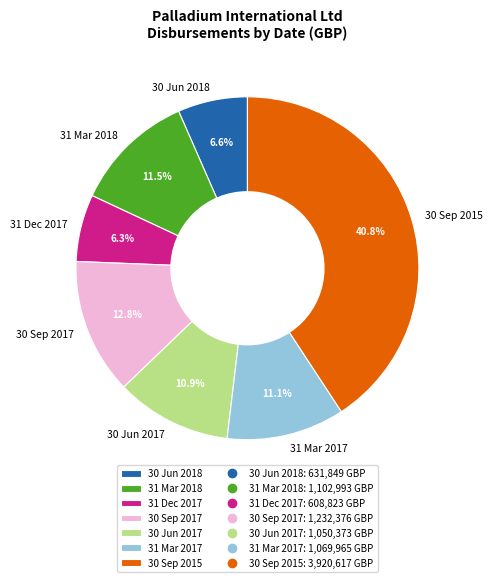

To the nearest percent, what is the difference between the 30 Sep 2015 and 30 Jun 2018 slice percentages?

34%